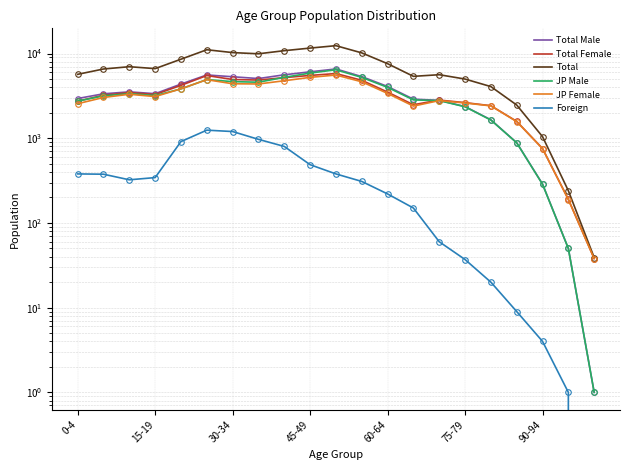

How many data points in Total Female are above 3277?

10